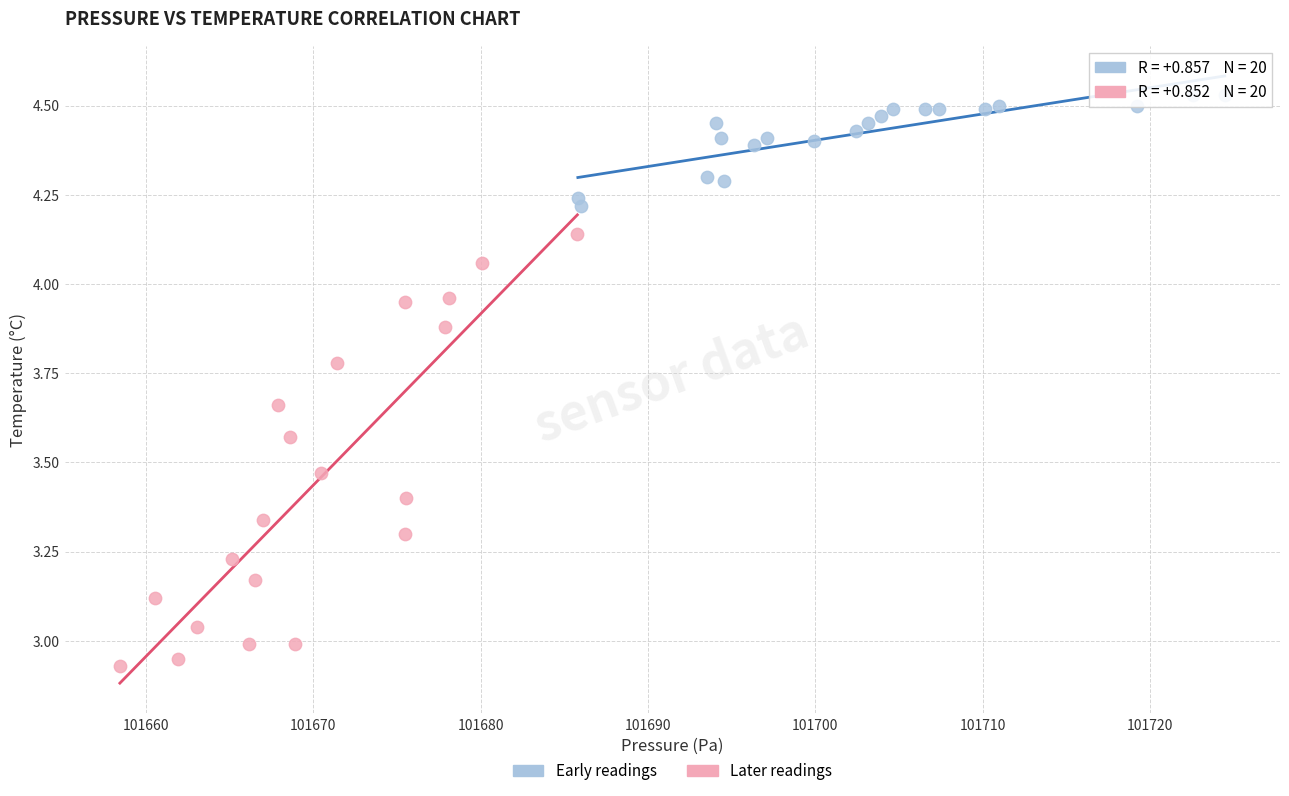

Which series has the widest spread of Y values?

Later readings